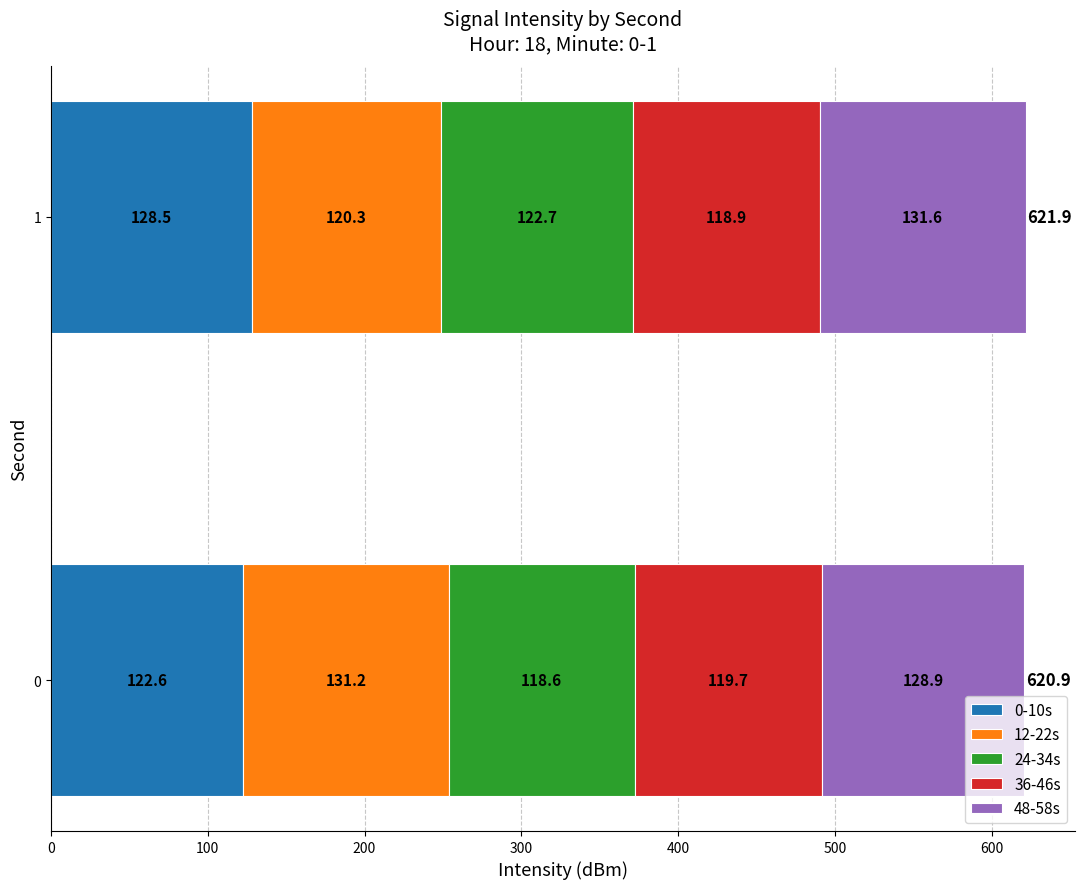

True or false: 0-10s has a value of 203.0 at 1.

False